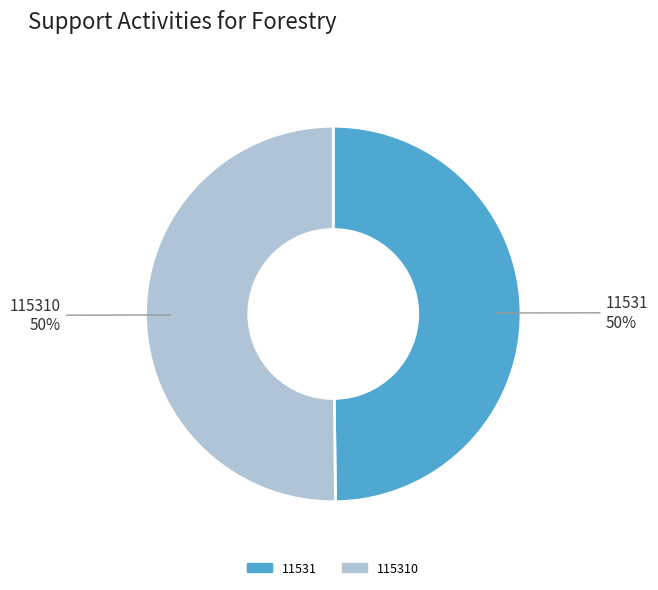

To the nearest percent, what is the average slice percentage?

50%